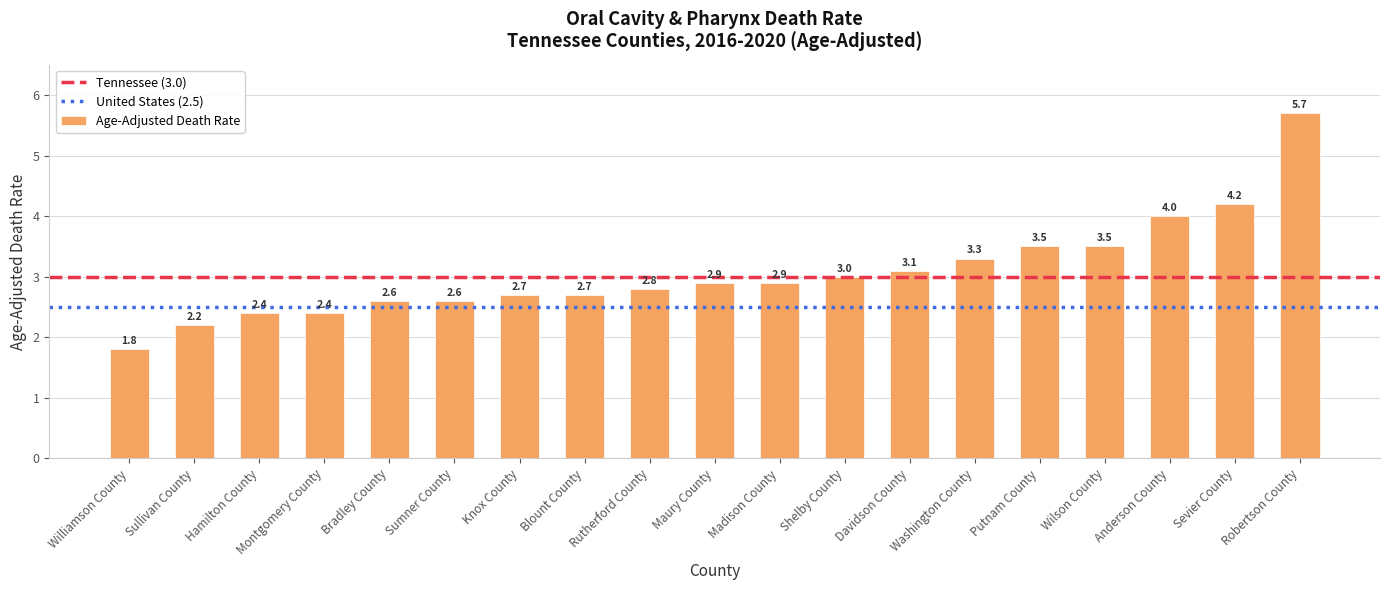

At which label is the value closest to 3?

Shelby County